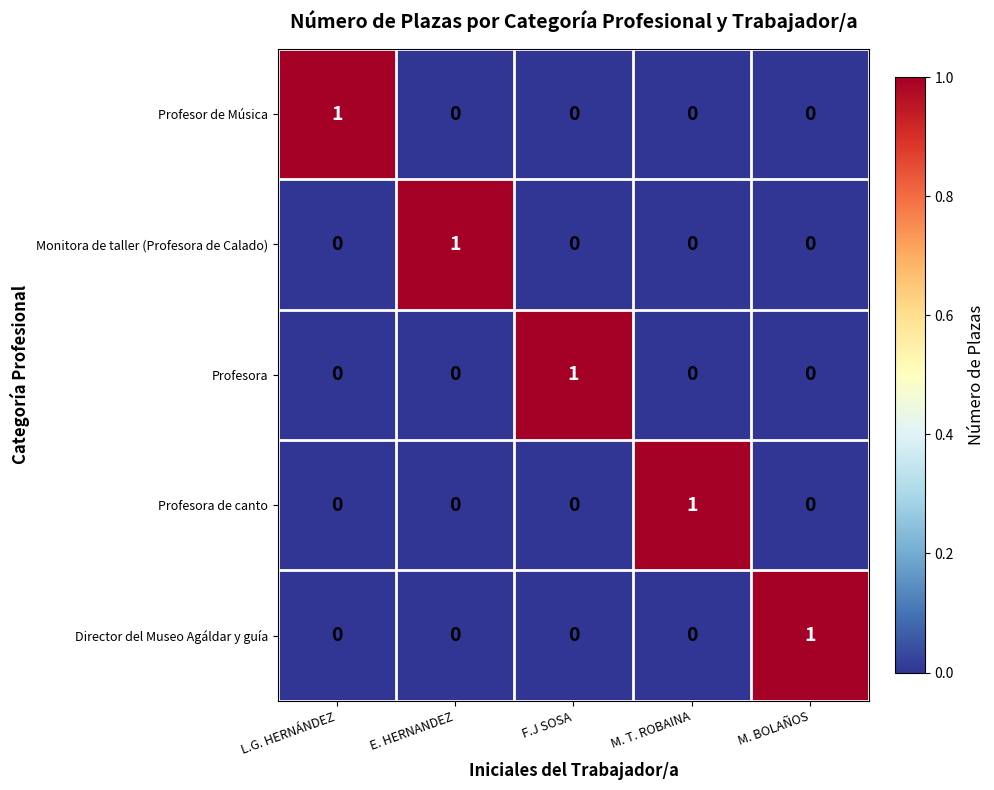

How many Director del Museo Agáldar y guía values are between 0 and 1?

5